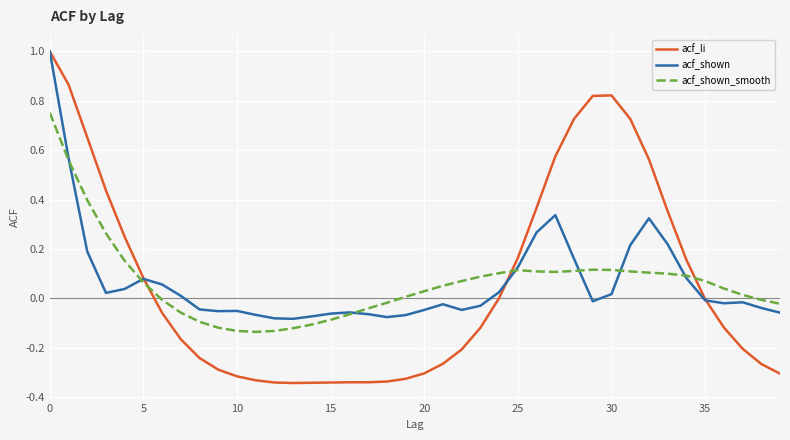

What is the difference between the second highest and second lowest values in the acf_li series?

1.2